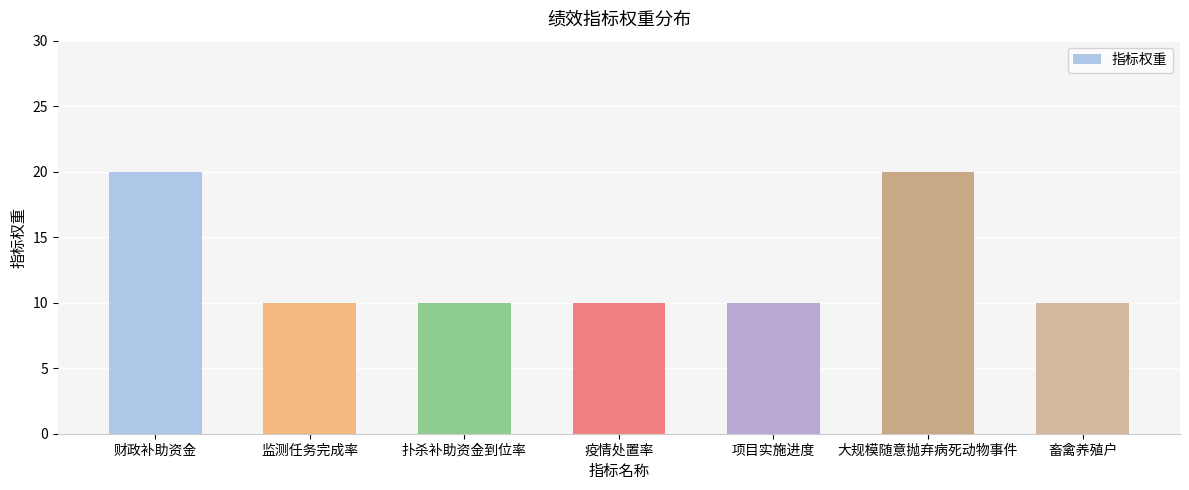

Approximately how many times larger is the value at 财政补助资金 compared to 大规模随意抛弃病死动物事件?

1.0